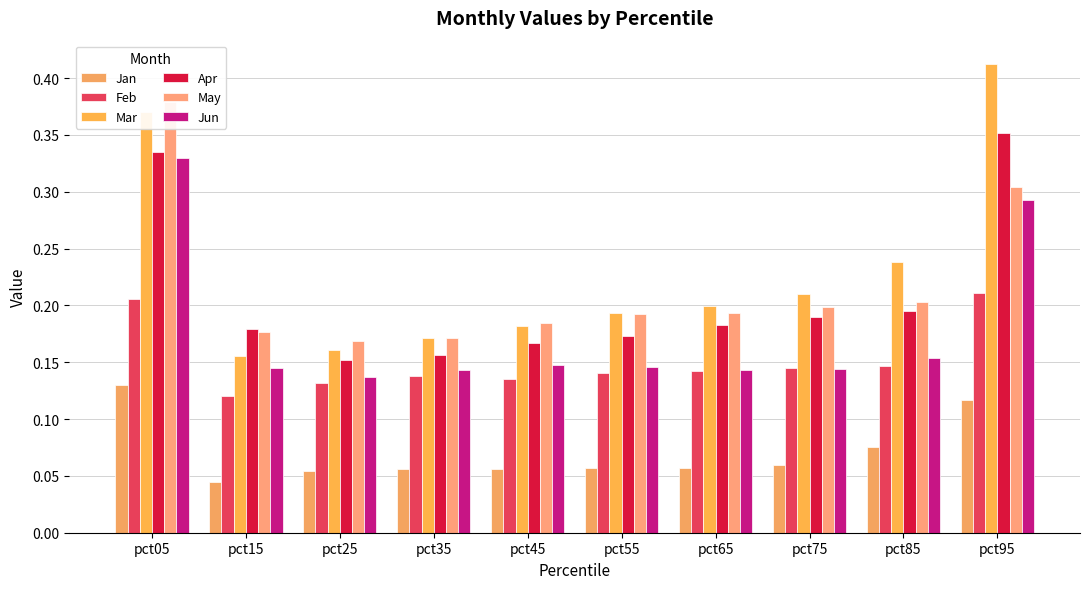

How many groups of bars are there?

10